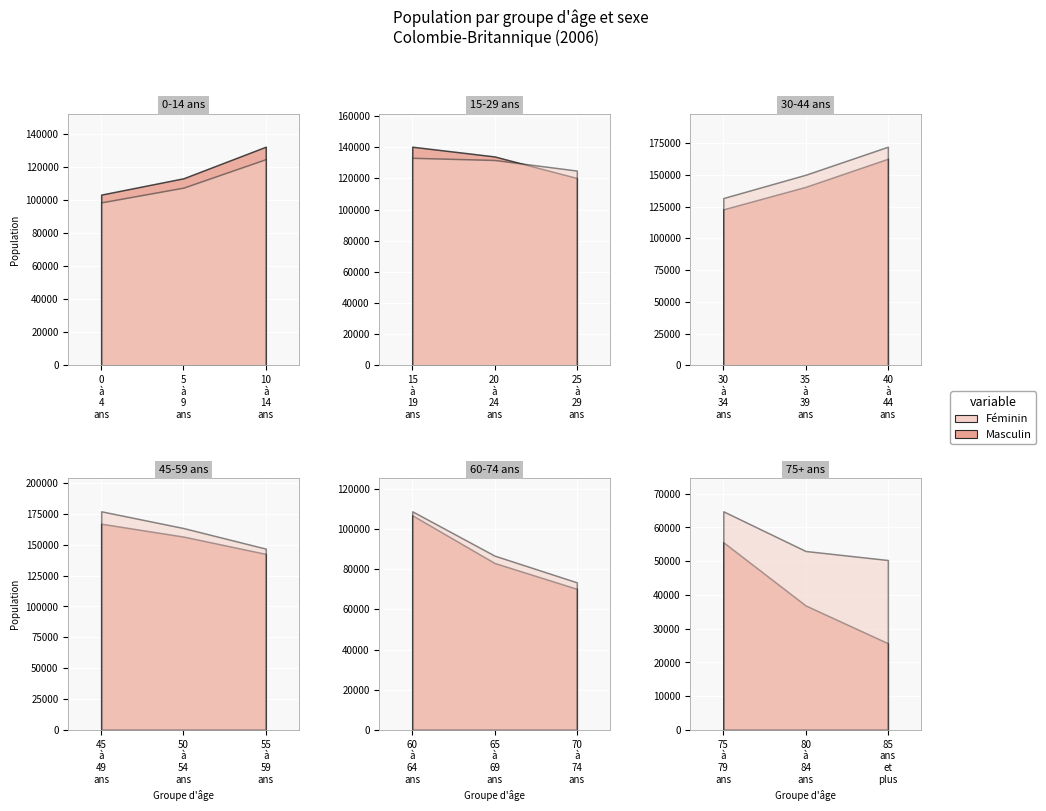

What is the difference between the second highest and minimum values in the Masculin series?

136985